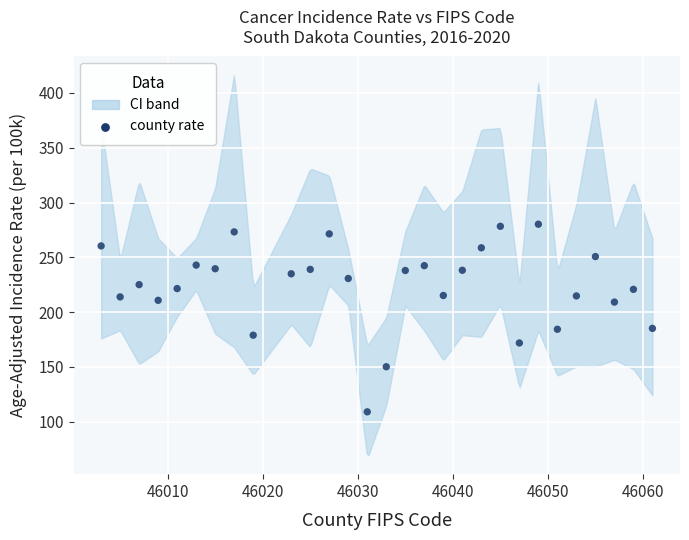

What is the range of X values (max minus min)?

58.0